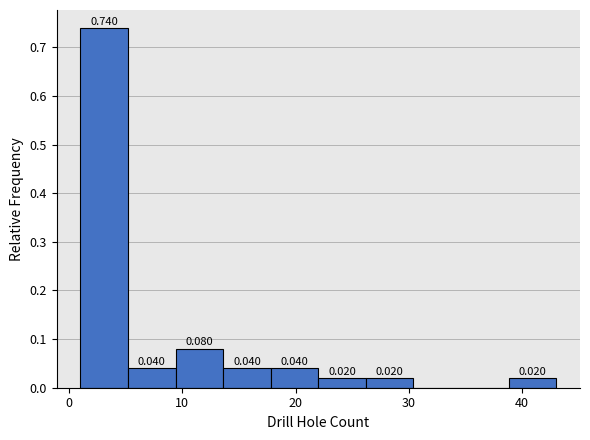

Over which range of the x-axis is the bar tallest?

1.0 to 5.2